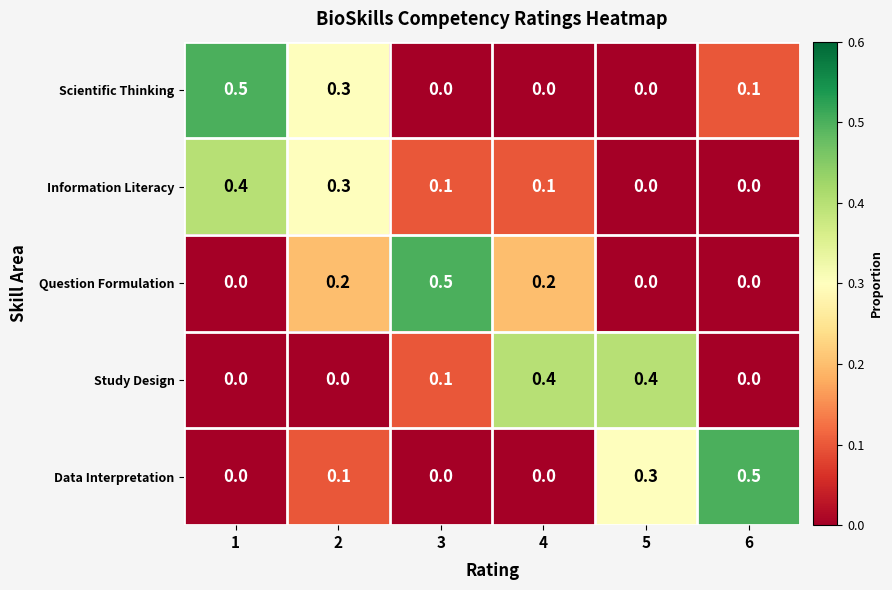

The Scientific Thinking series shows -0.2 at 4. True or false?

False